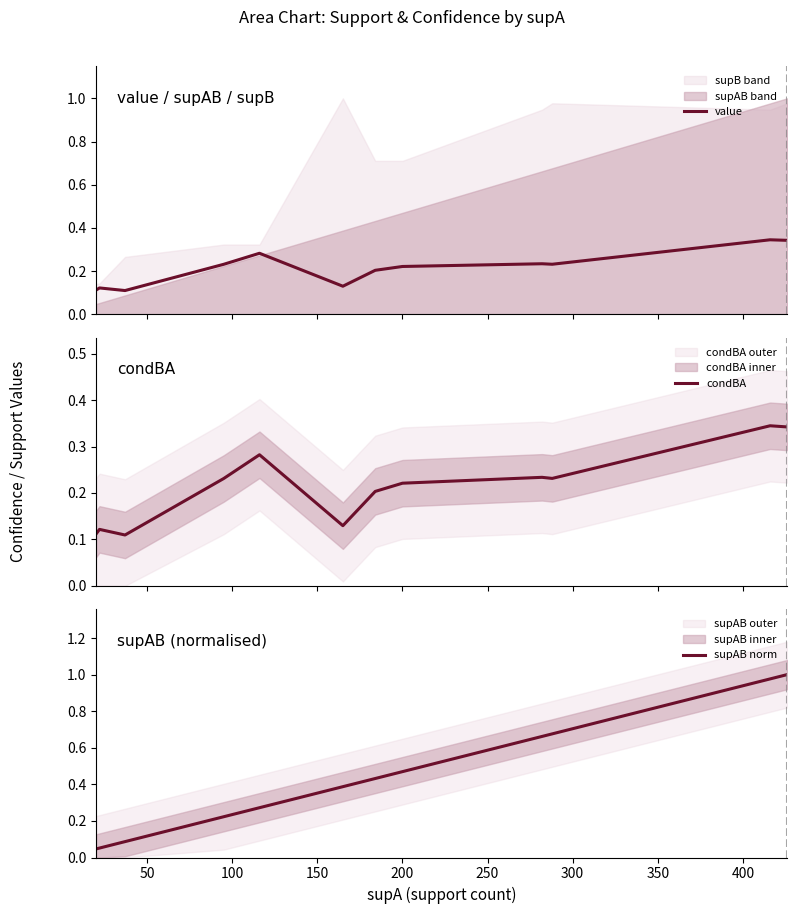

What is the label of the 12th point from the left?

11